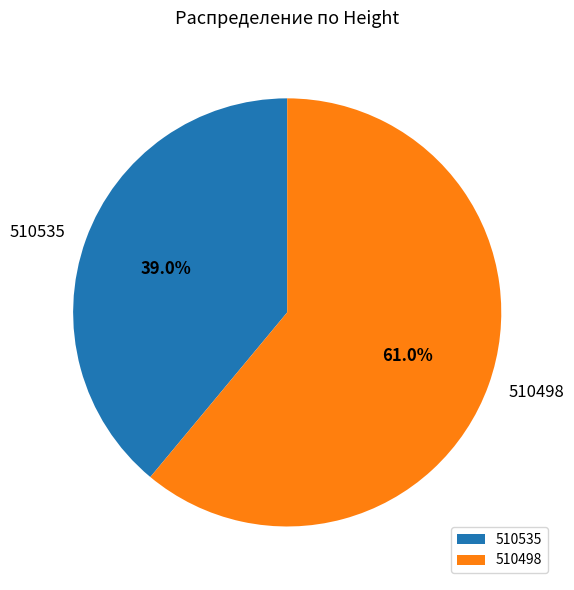

Is there a majority slice in this chart?

Yes